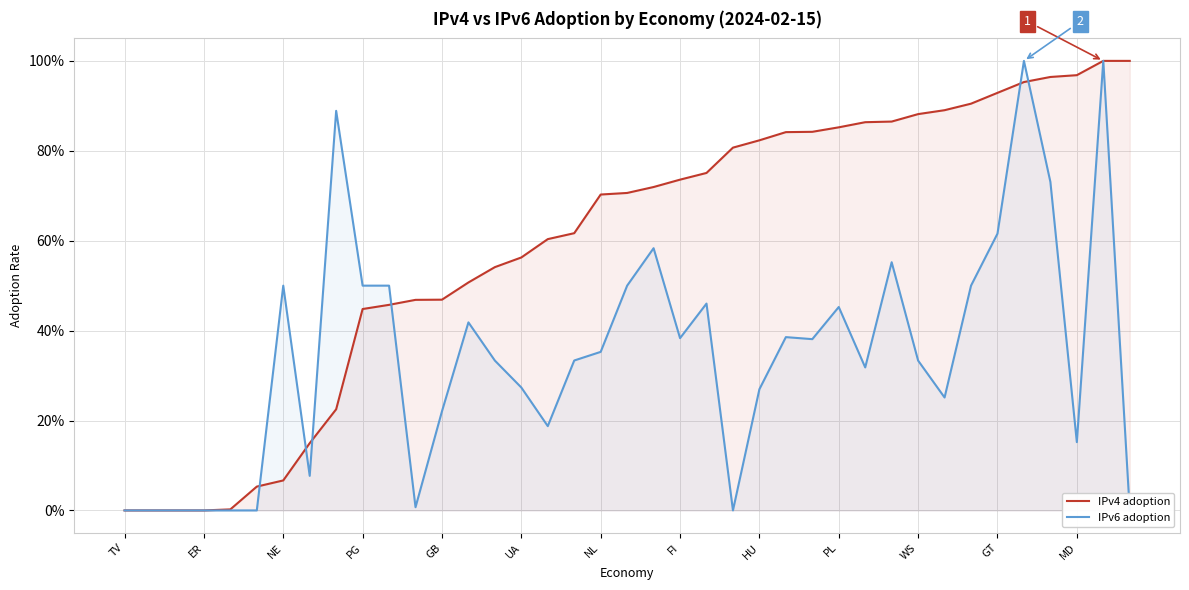

Where is IPv4 adoption nearest to the value 0?

TV